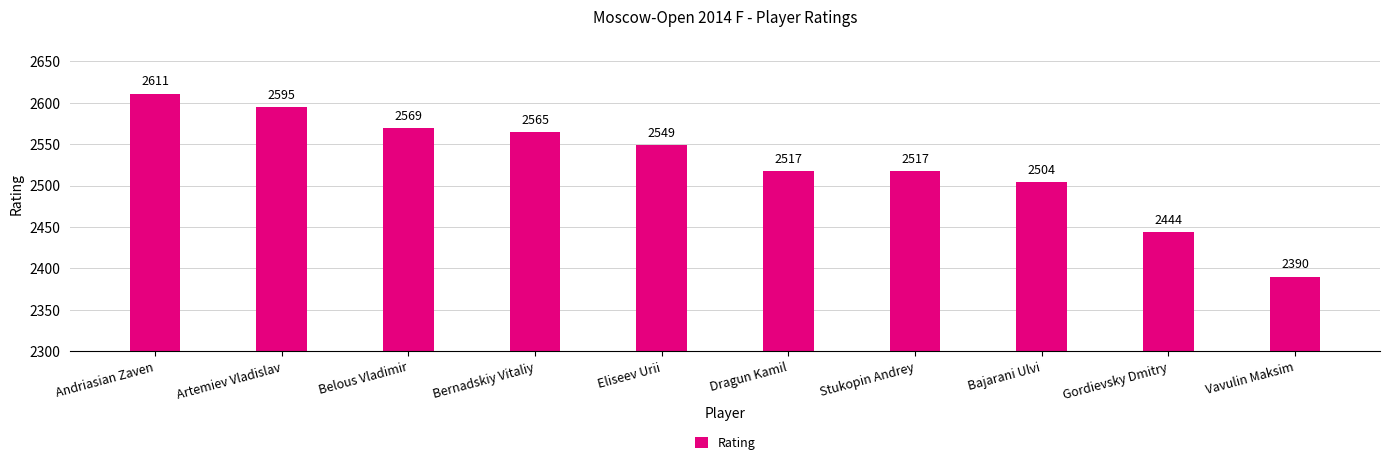

What is the ratio of the value at Artemiev Vladislav to the value at Dragun Kamil?

1.0